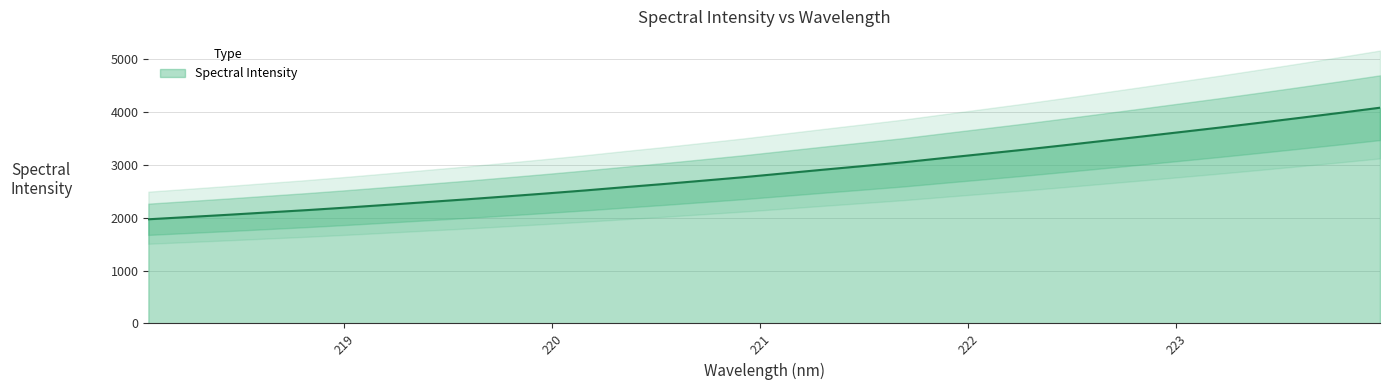

The chart shows a value of 3449.2 at 222.6447. True or false?

True